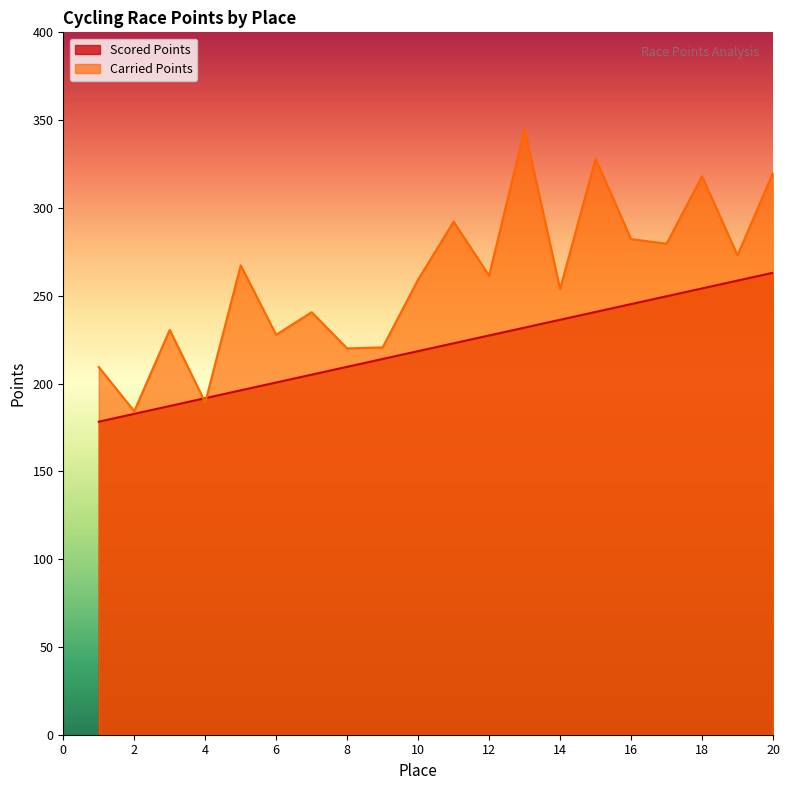

True or false: Carried Points has a value of 209.4 at 1.

True